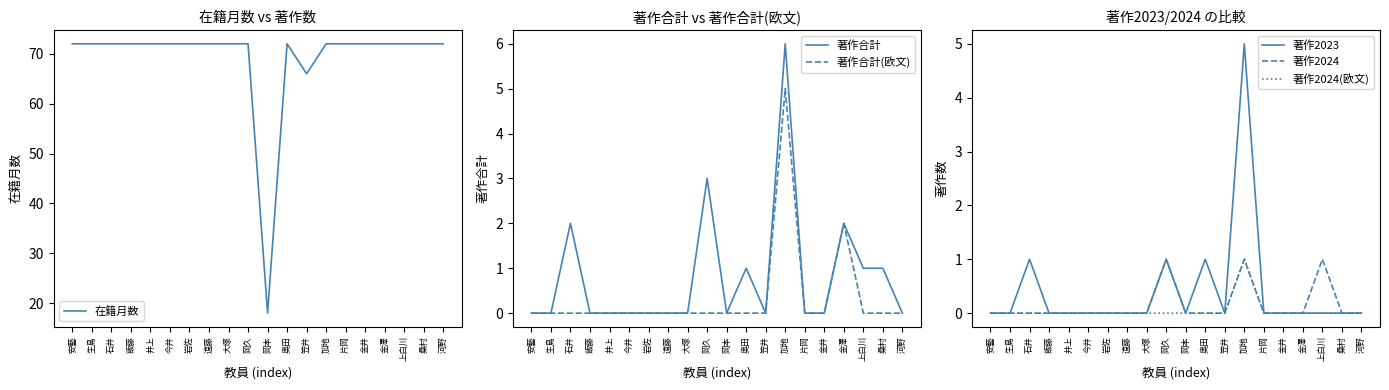

Which series has the largest total across all categories?

在籍月数